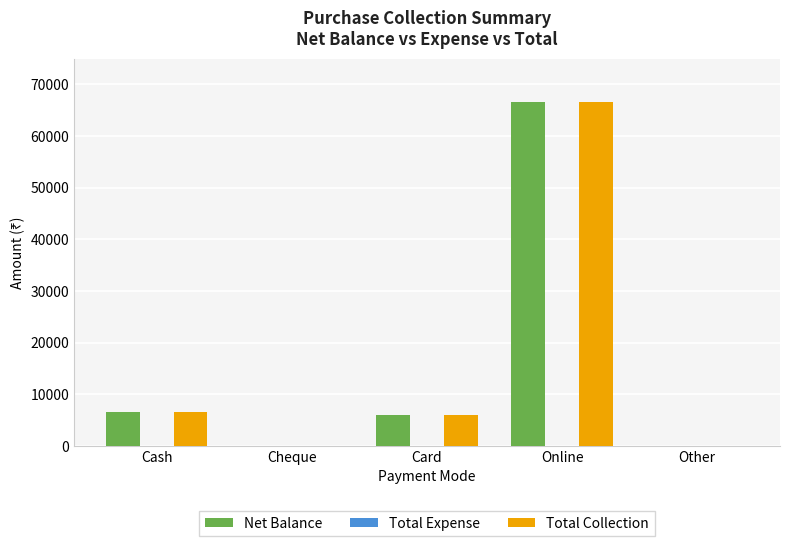

What is the sum of all Total Collection values?

79100